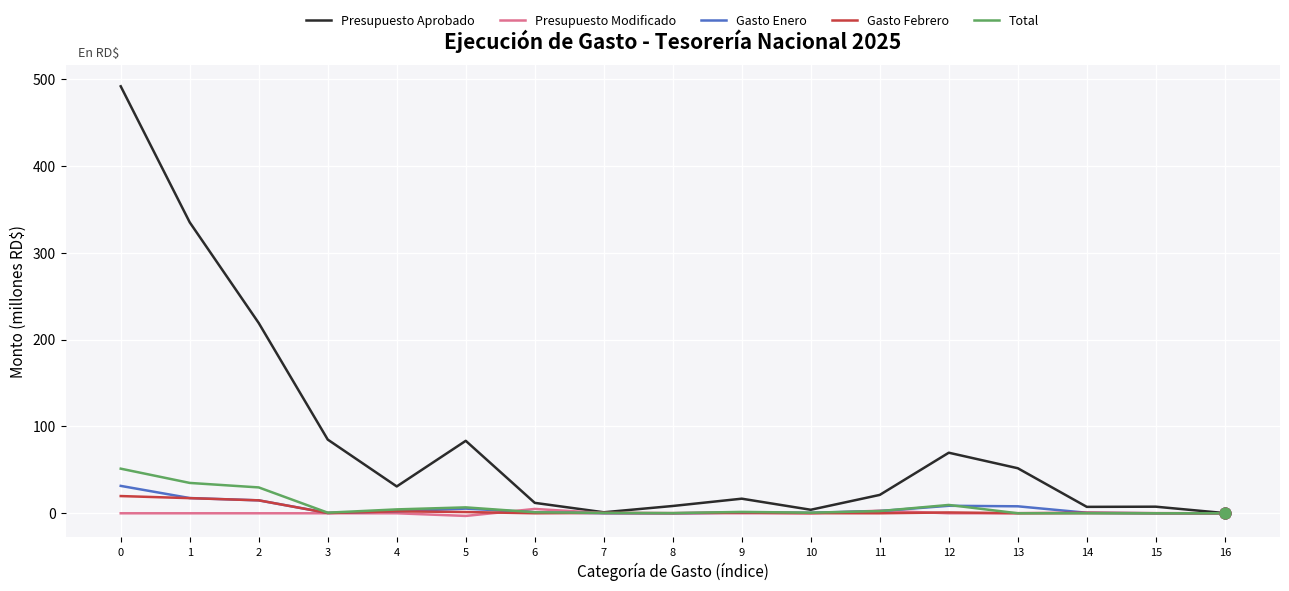

At how many categories does at least one series exceed 268?

2